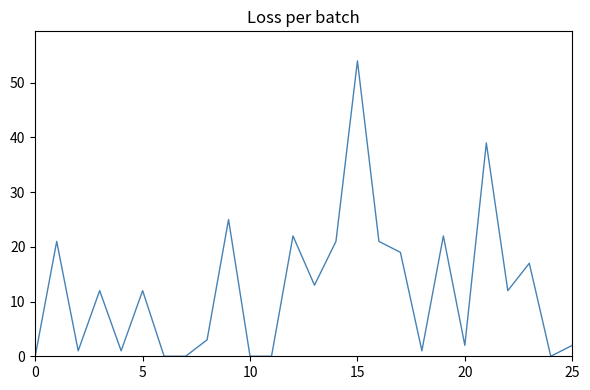

What is the greatest value displayed?

54